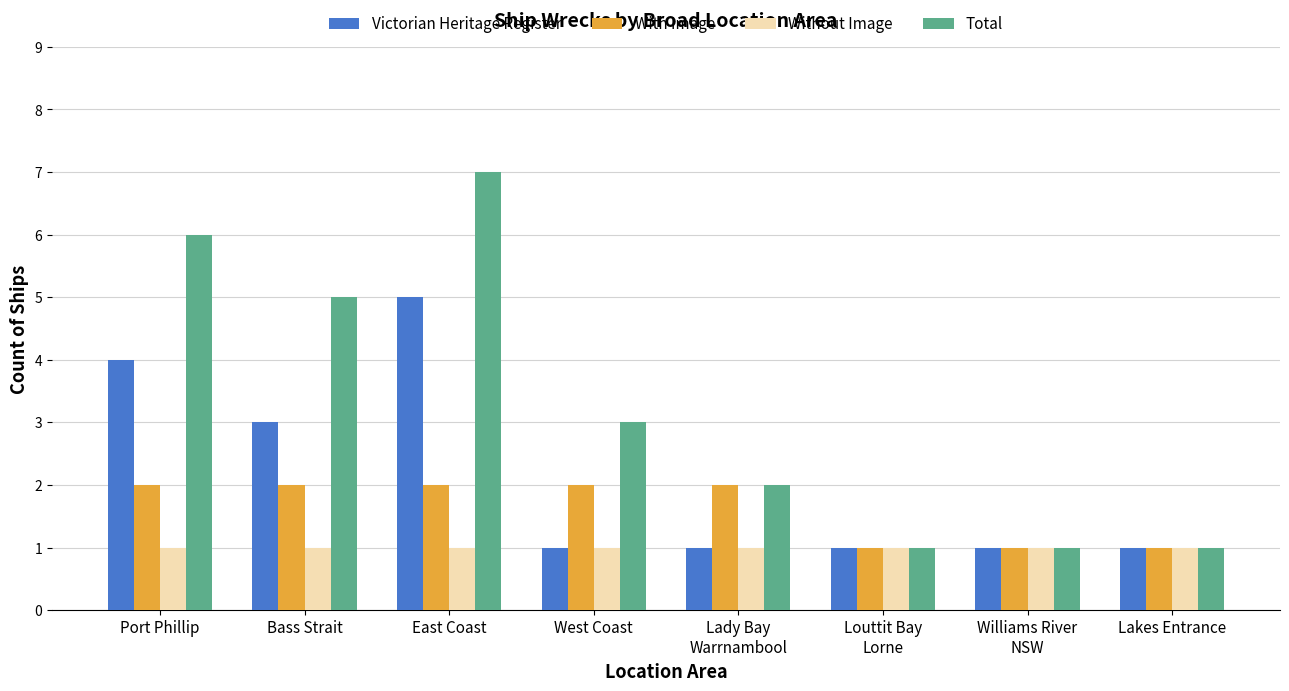

Count the number of categories in the chart.

8